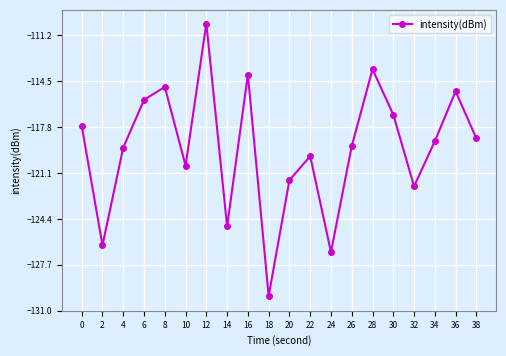

What is the maximum value shown in the chart?

-110.3